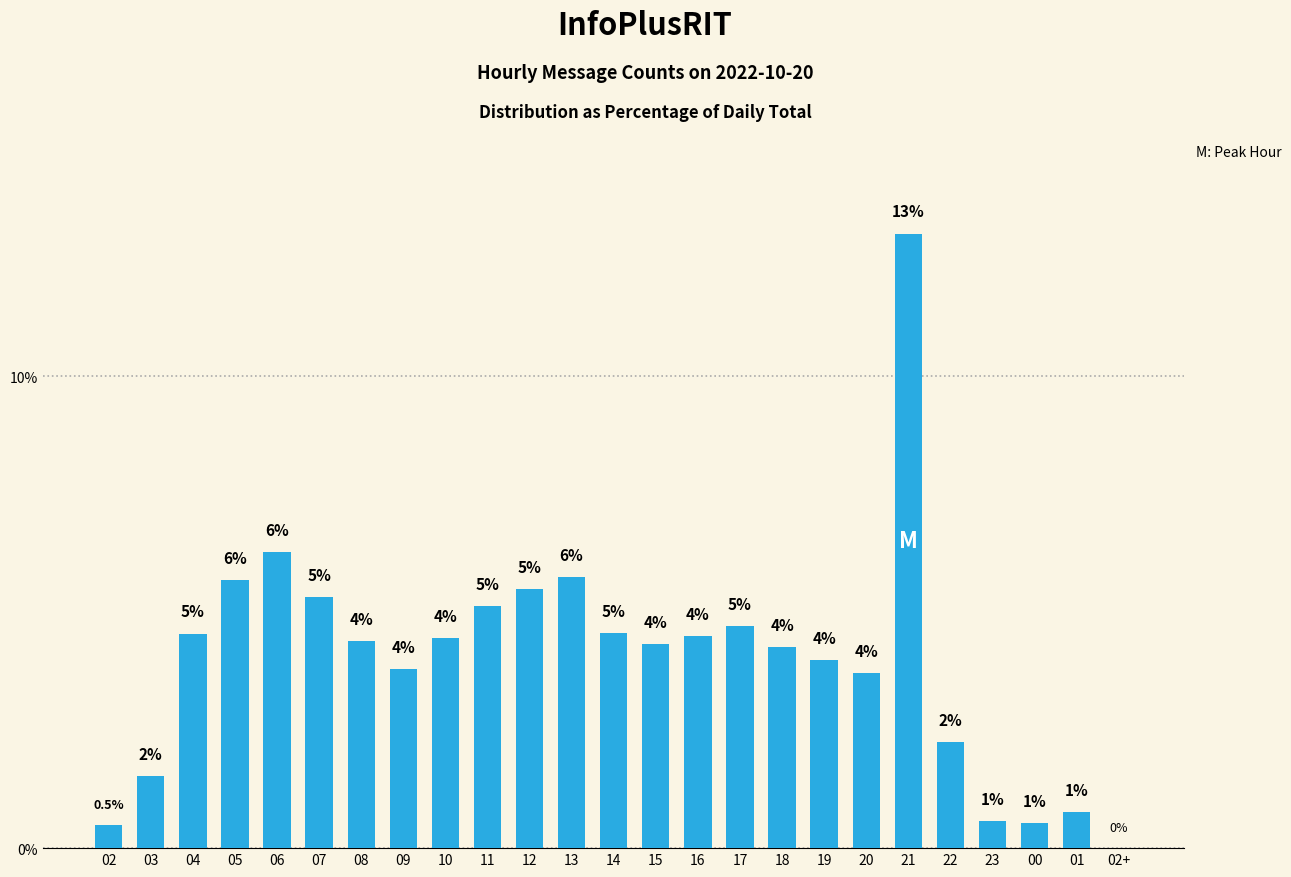

What position from the left is 19?

18